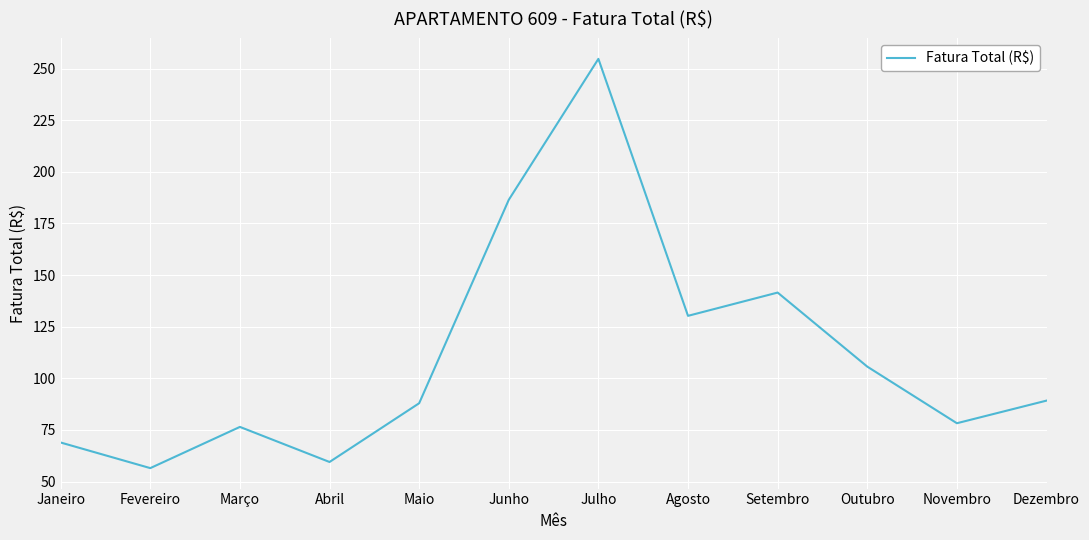

Reading left to right, transcribe all the data shown in this chart.

68.9	56.5	76.4	59.5	87.9	186.4	254.7	130.2	141.5	105.6	78.2	89.2